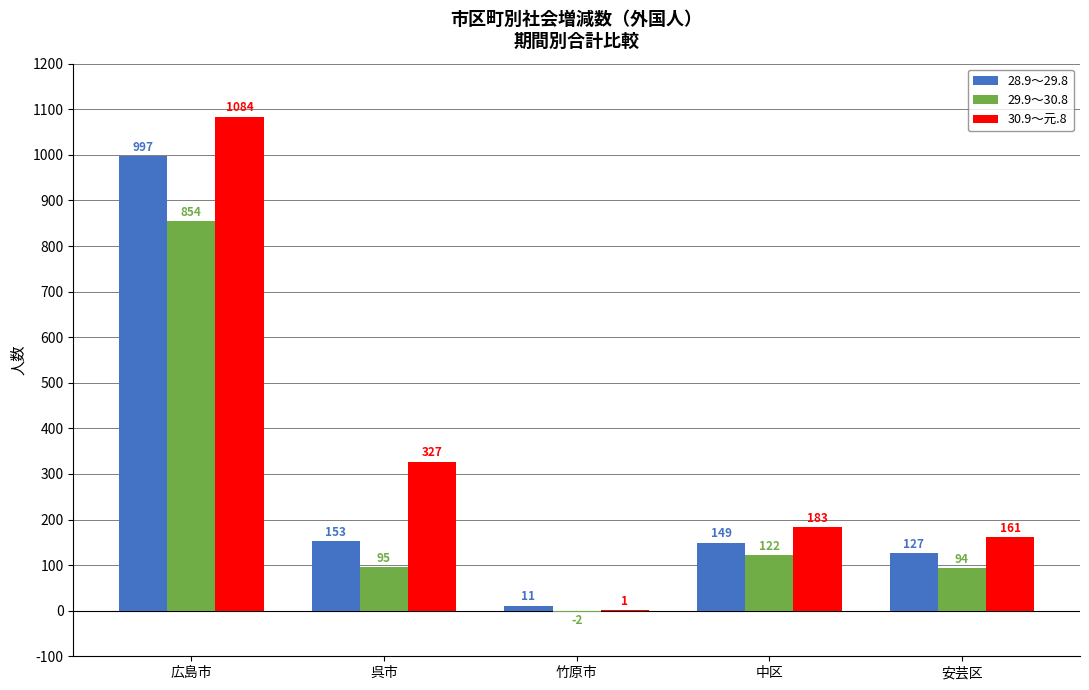

Does the chart contain stacked bars?

No